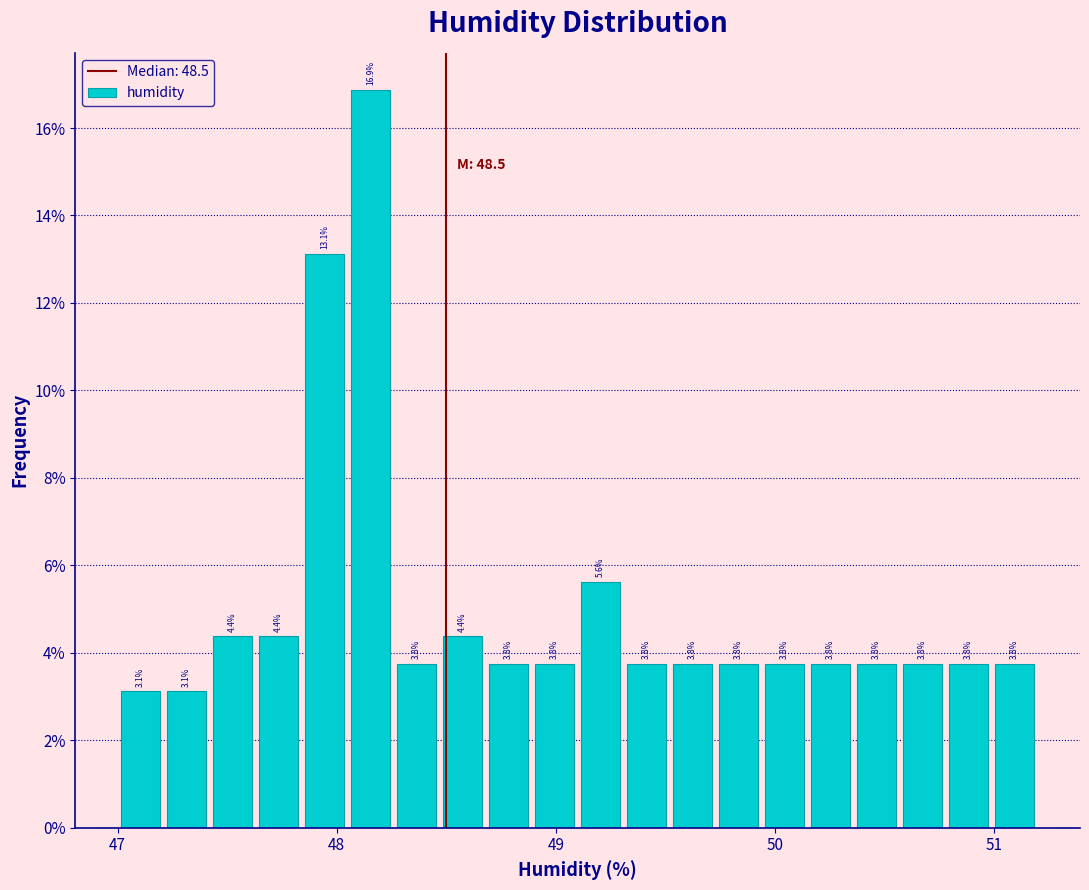

Read against the x-axis, roughly where is the centre of the tallest bar?

48.2